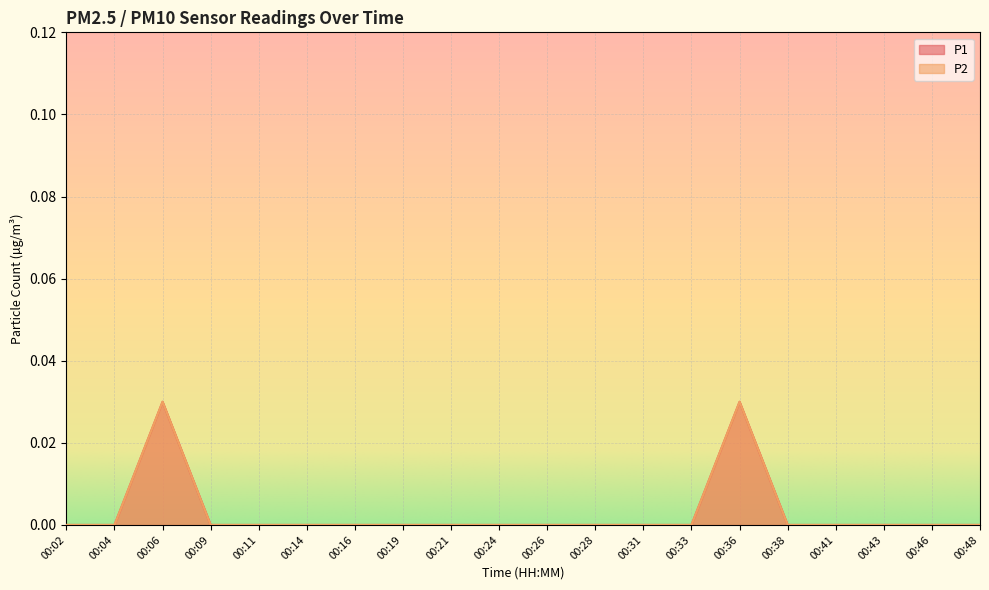

True or false: P1 and P2 cross at least once.

False